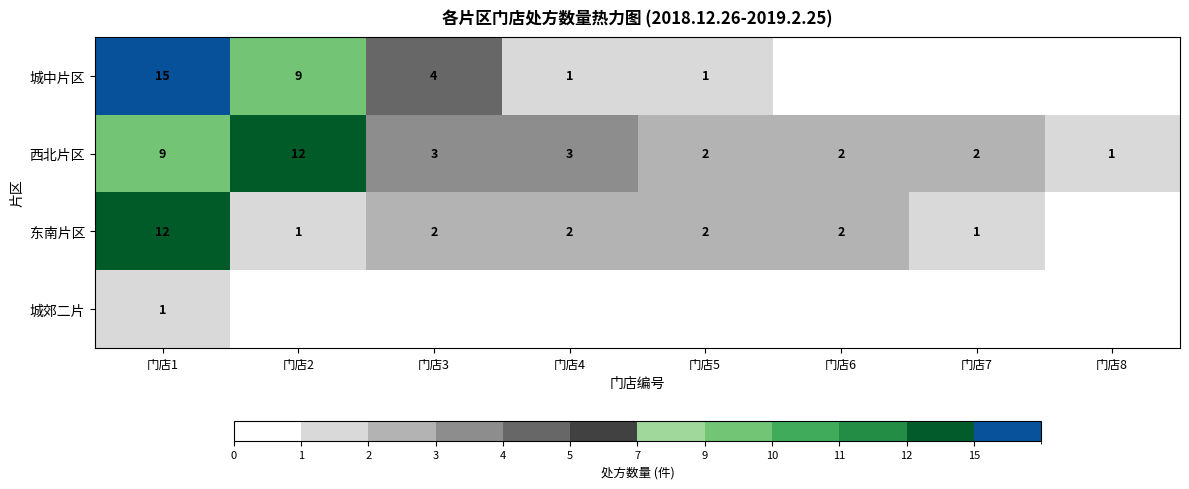

What is the spread (max minus min) of values at 门店5?

1.0